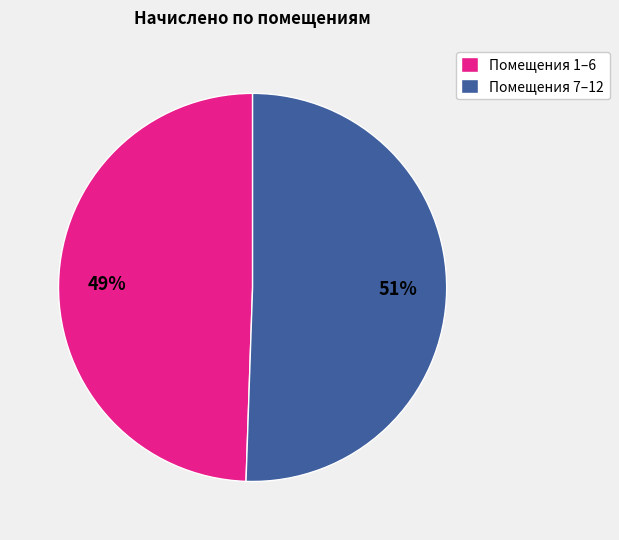

To the nearest percent, what is the average slice percentage?

50%